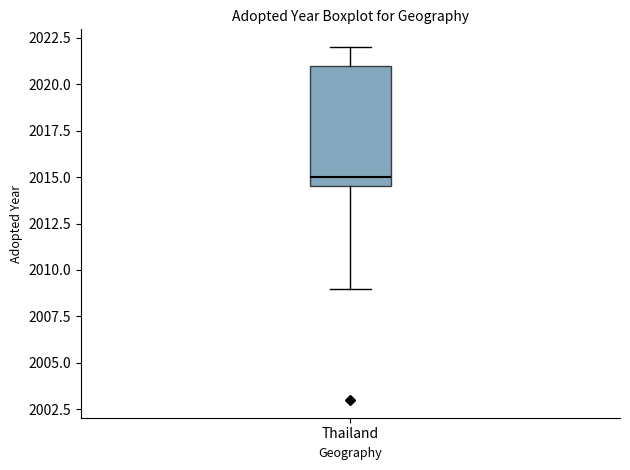

Transcribe this box plot: give where the median line is, the range the box spans, and where the two whiskers end, as read against the y-axis. The values are not printed on the chart, so give them approximately, as read against the axis.

median 2015.0, box 2014.5 to 2021.0, whiskers 2009.0 to 2022.0